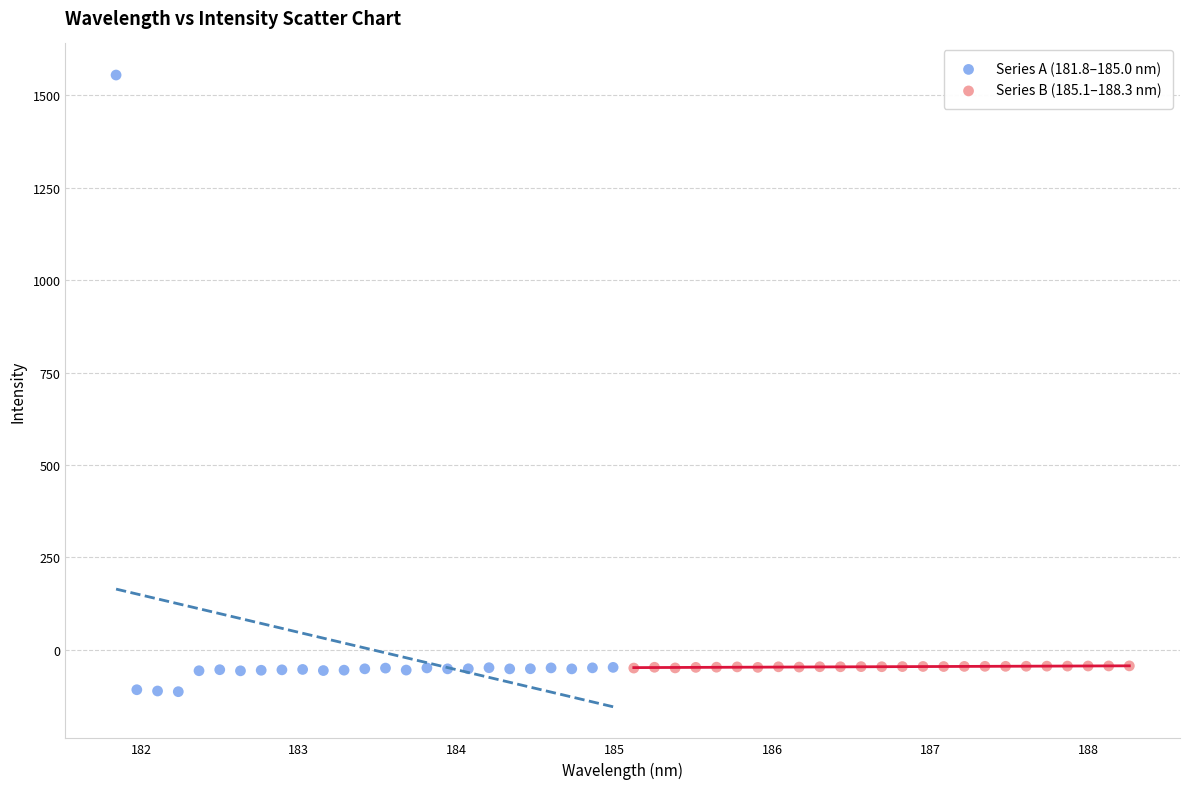

Which series reaches the maximum Y coordinate?

Series A (181.8–185.0 nm)